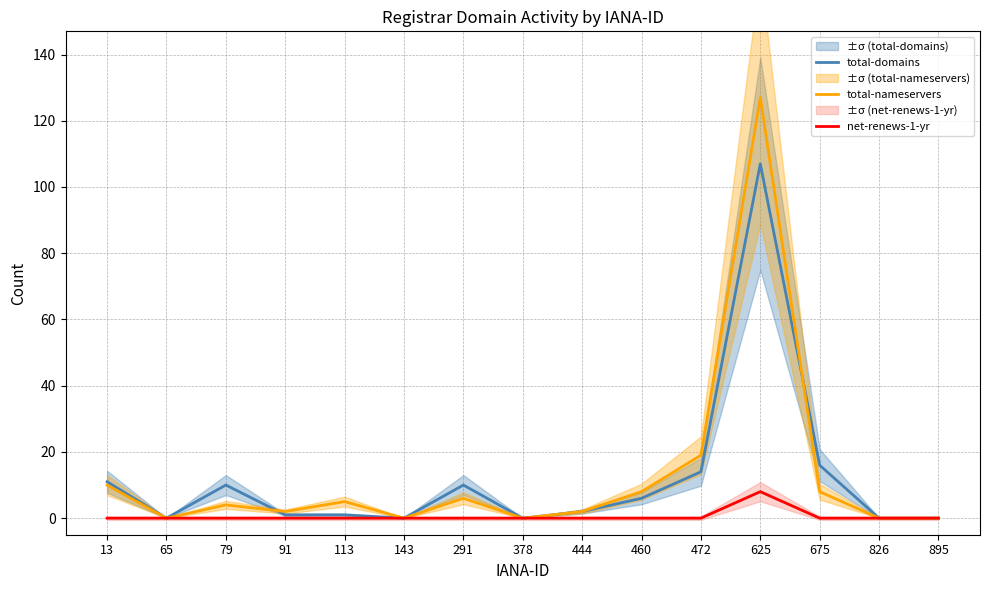

What is the total value across all series at 675?

24